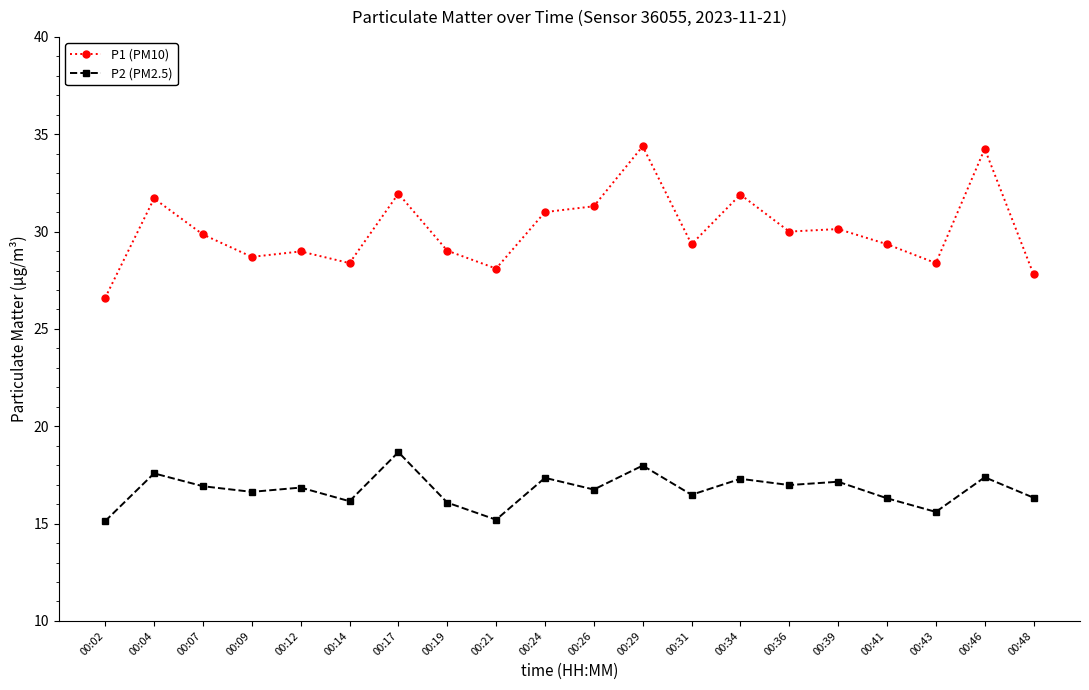

True or false: P2 (PM2.5) and P1 (PM10) cross at least once.

False